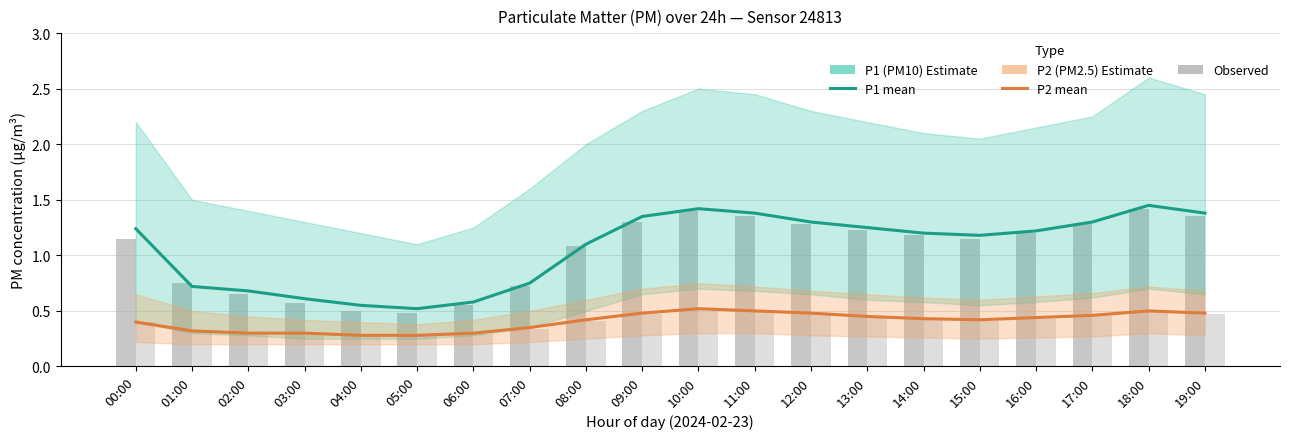

What is the value of the P2 observed bar at the 5th from the left?

0.3